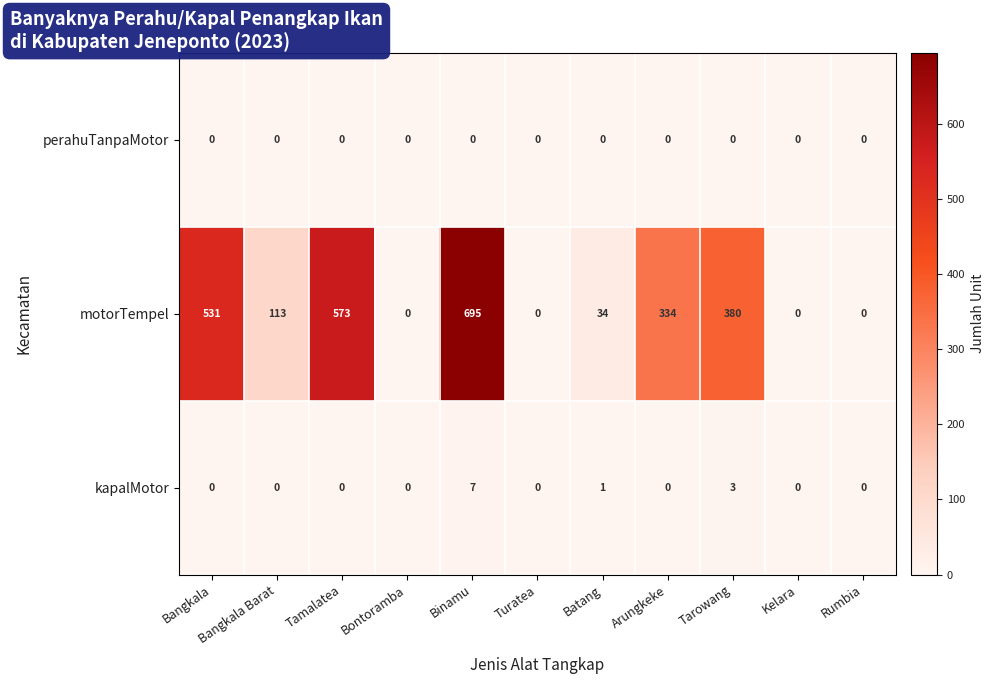

At which category does the chart reach its peak across all series?

Binamu